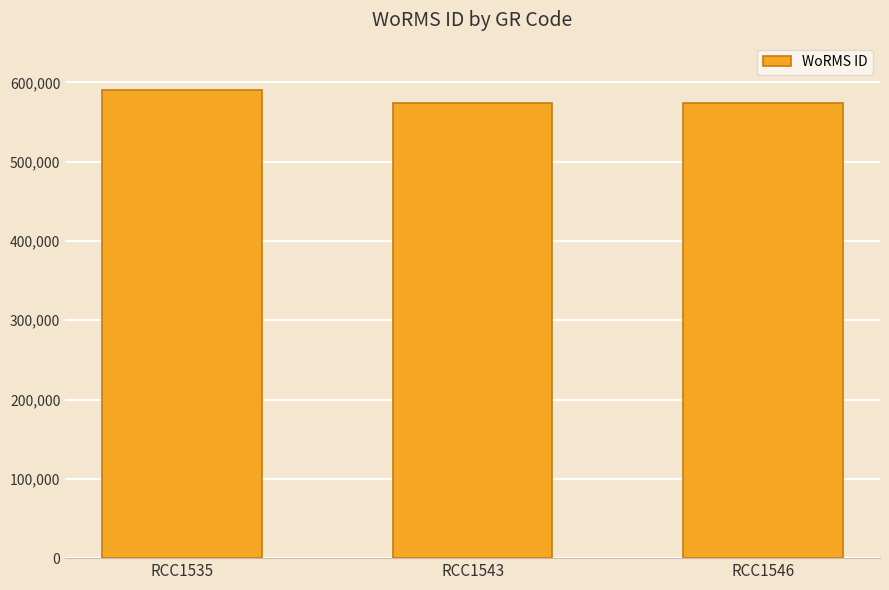

Where does the data first go above 573854?

RCC1535